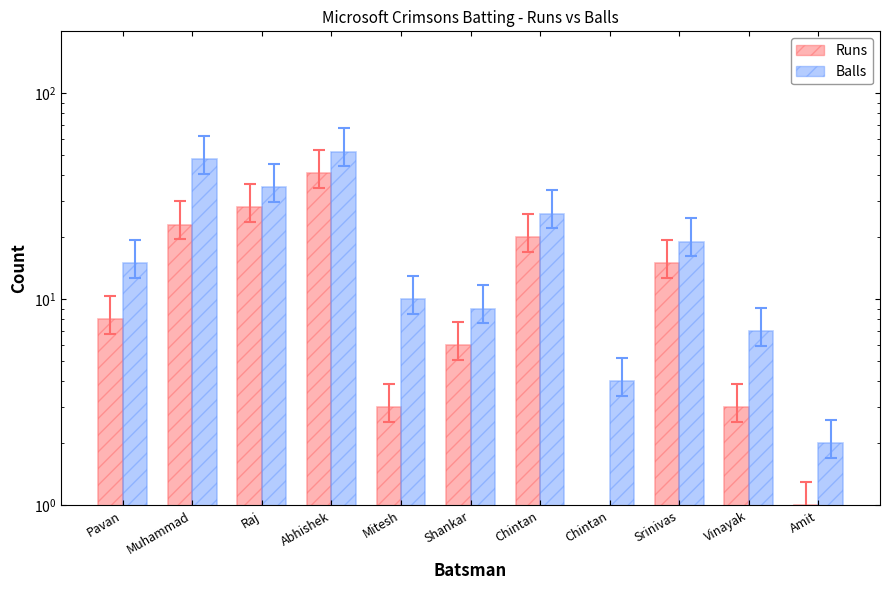

What is the label of the 10th bar from the left?

Vinayak